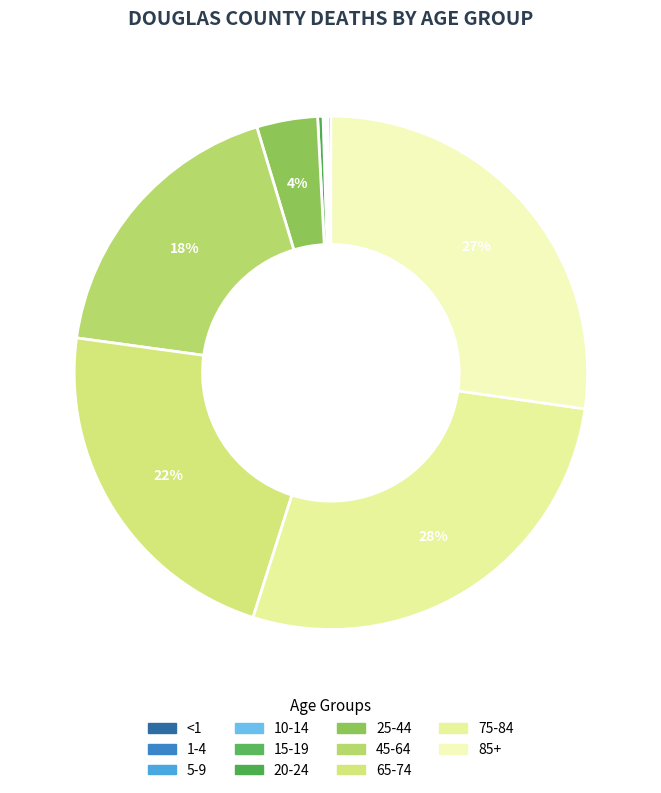

To the nearest percent, what portion does 75-84 represent?

28%